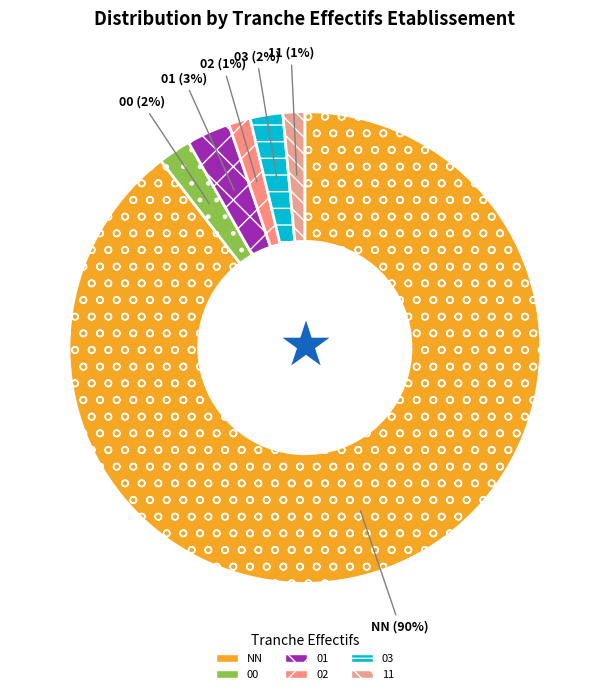

What percentage is the 11 slice, to the nearest percent?

1%